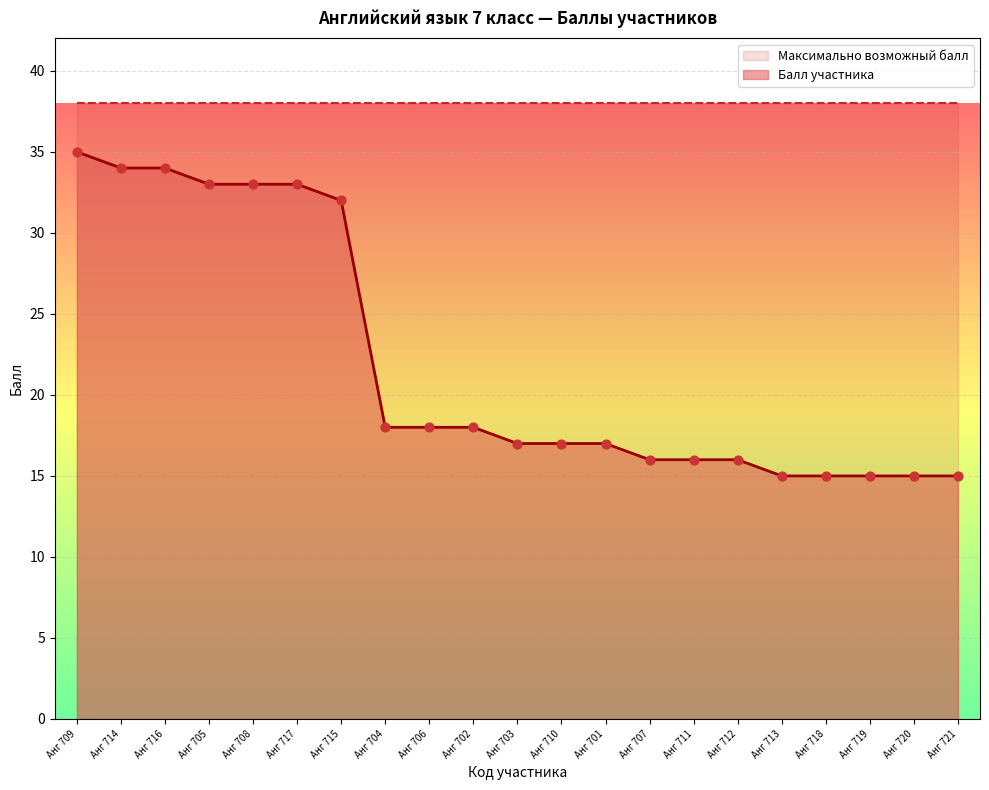

What is the change in value from Анг 715 to Анг 703?

-15